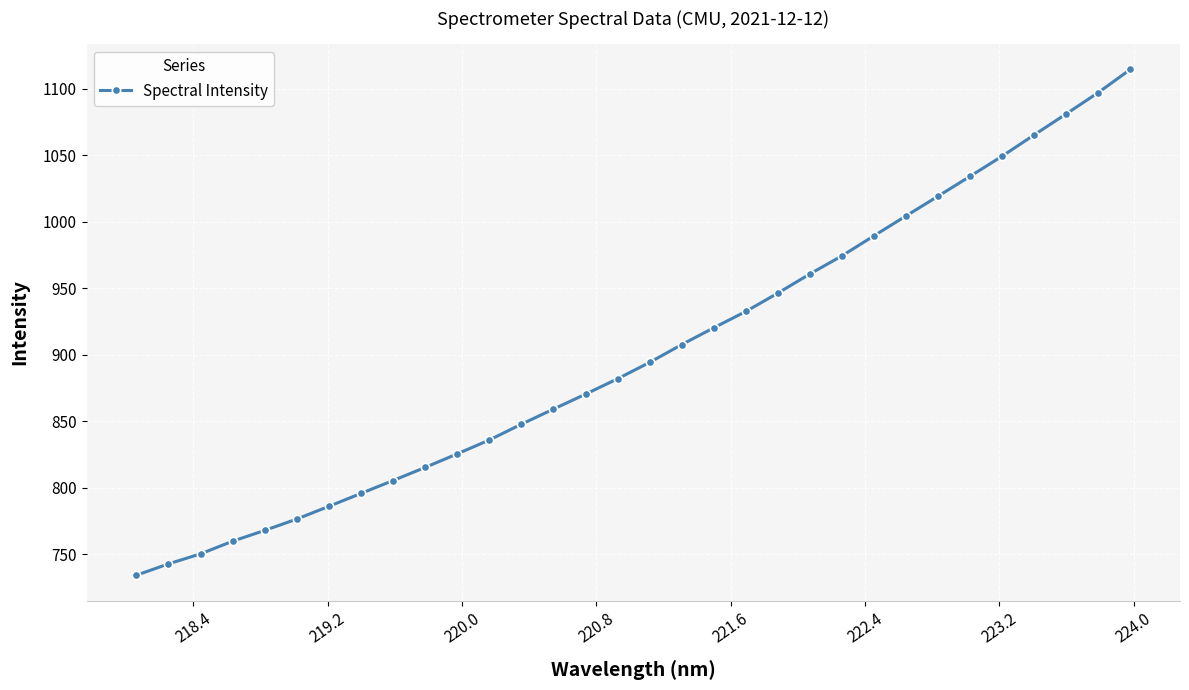

What is the value of the 6th point from the left?

776.6